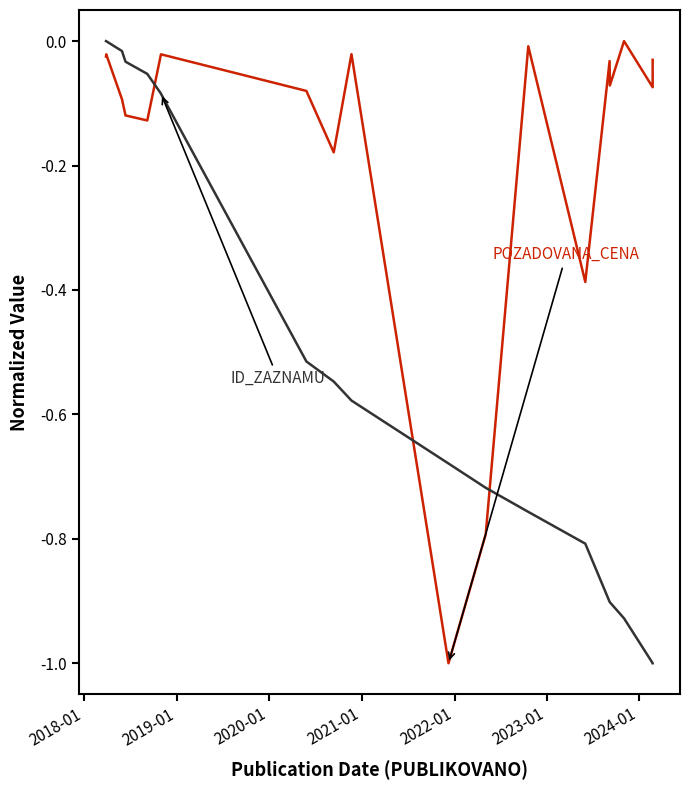

True or false: ID_ZAZNAMU and POZADOVANA_CENA intersect in this chart.

True